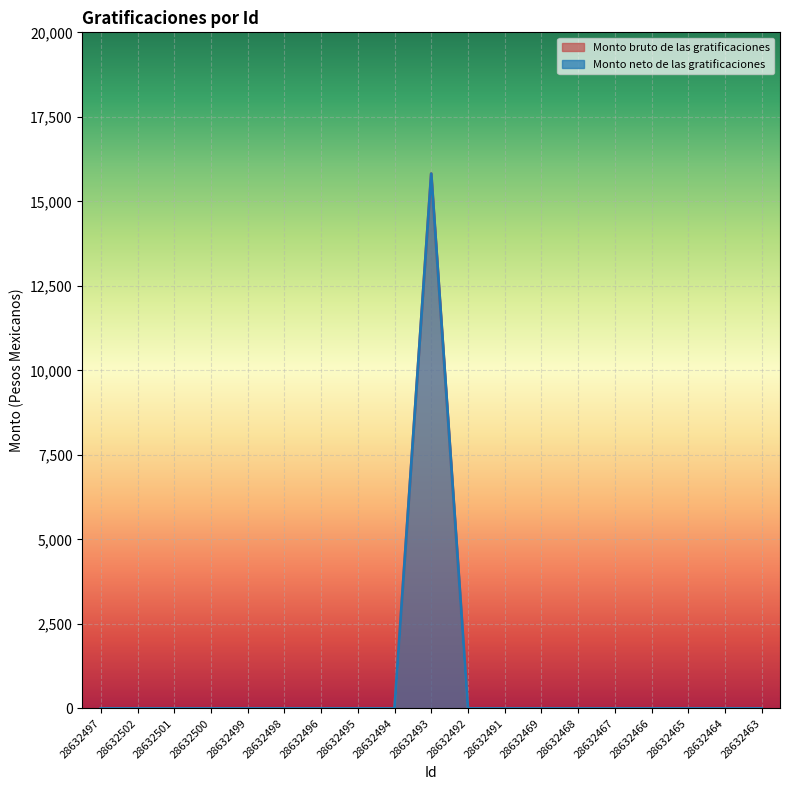

Which has a higher value, 28632500 or 28632466?

28632500